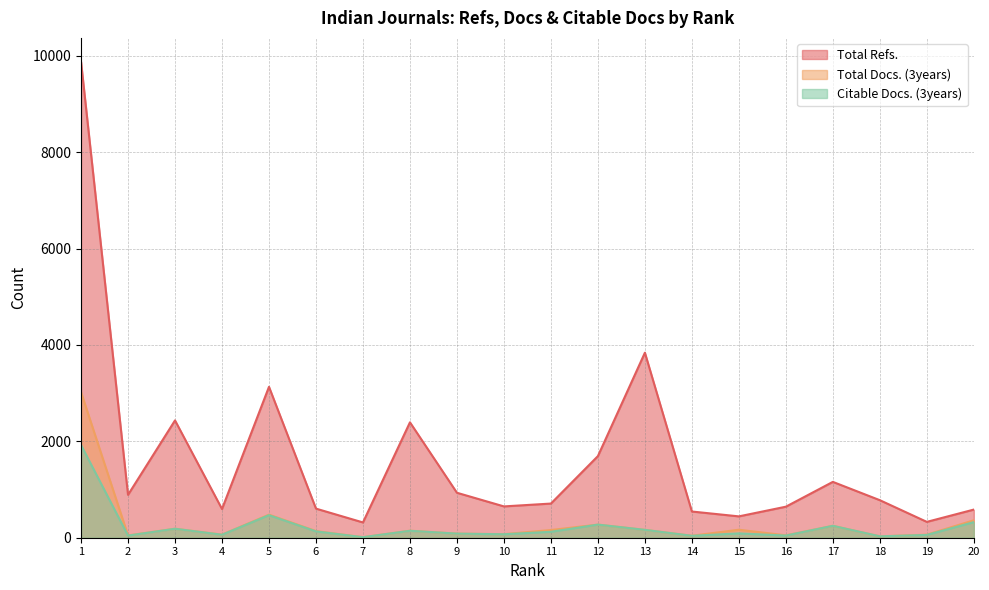

What is the value of the Total Docs. (3years) point at the 13th from the left?

163